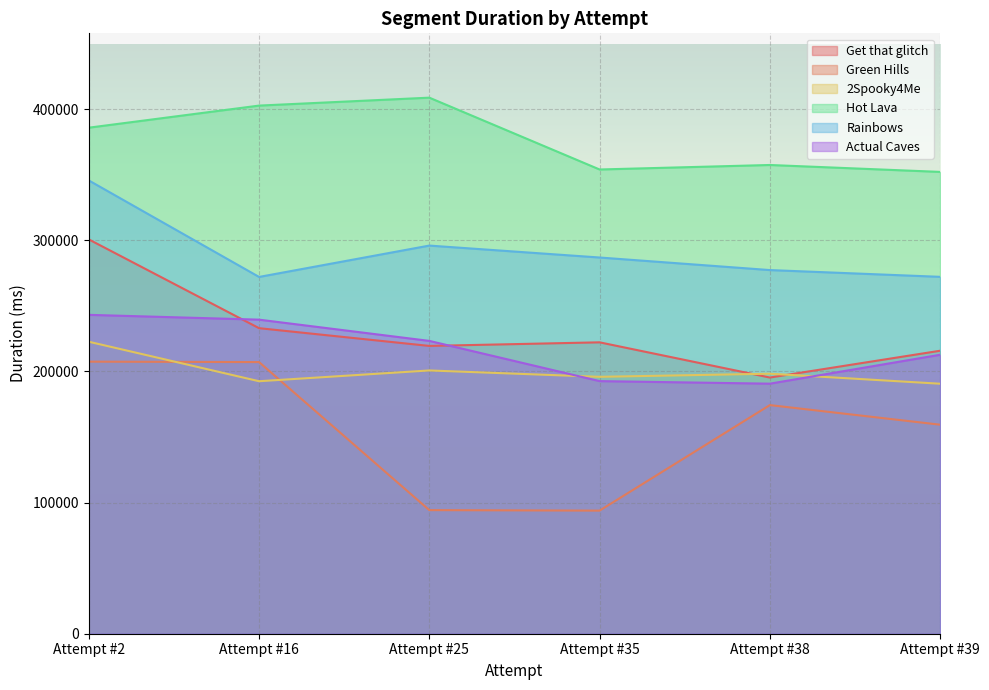

What is the difference between the maximum and minimum values in the Rainbows series?

73582